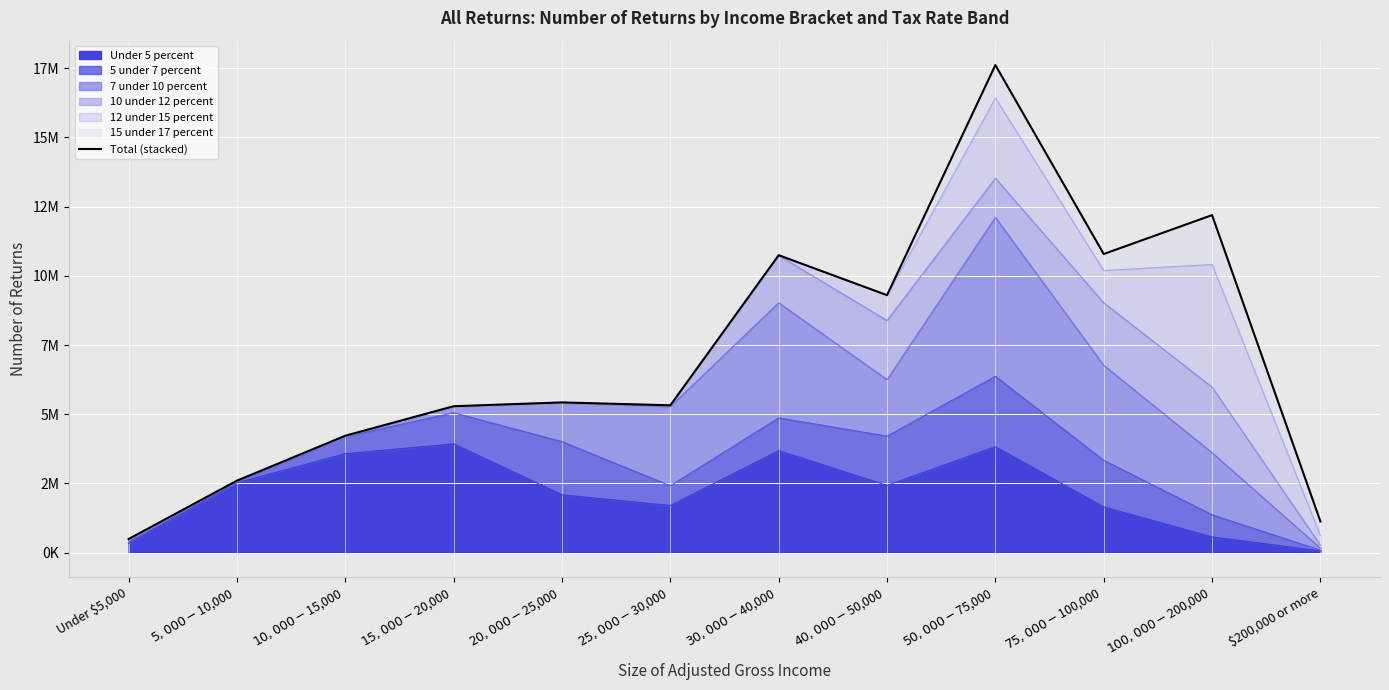

What is the ratio of the value at $40,000-$50,000 to the value at $25,000-$30,000?

1.7